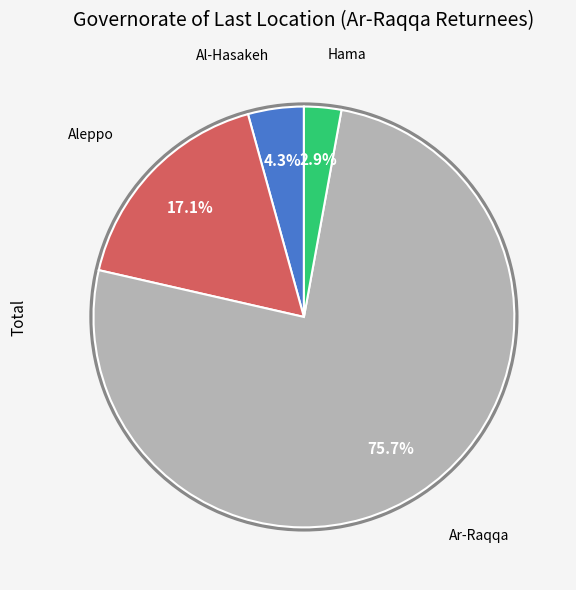

Is there a majority slice in this chart?

Yes